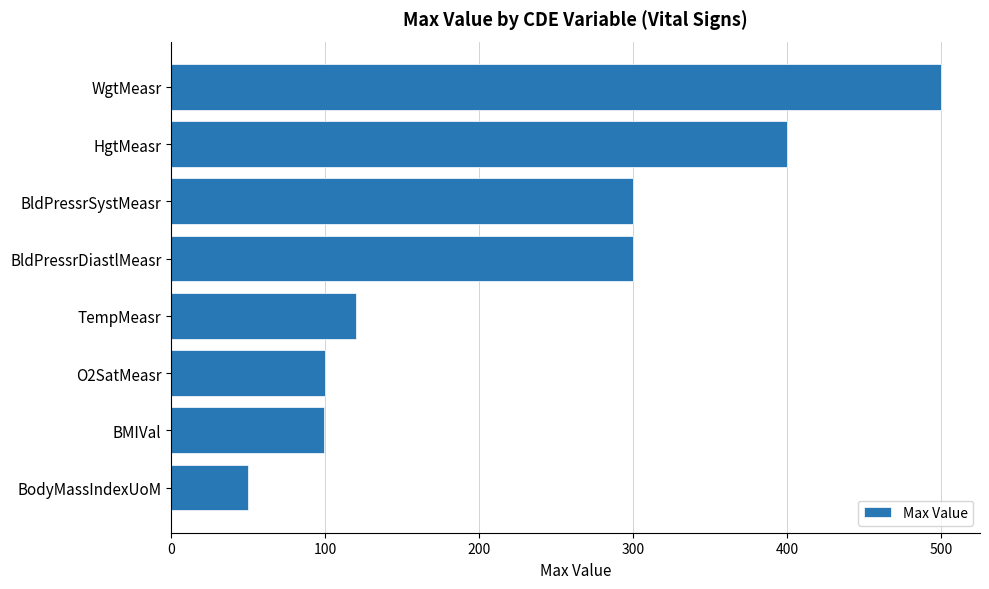

Which label corresponds to the largest value in the chart?

WgtMeasr